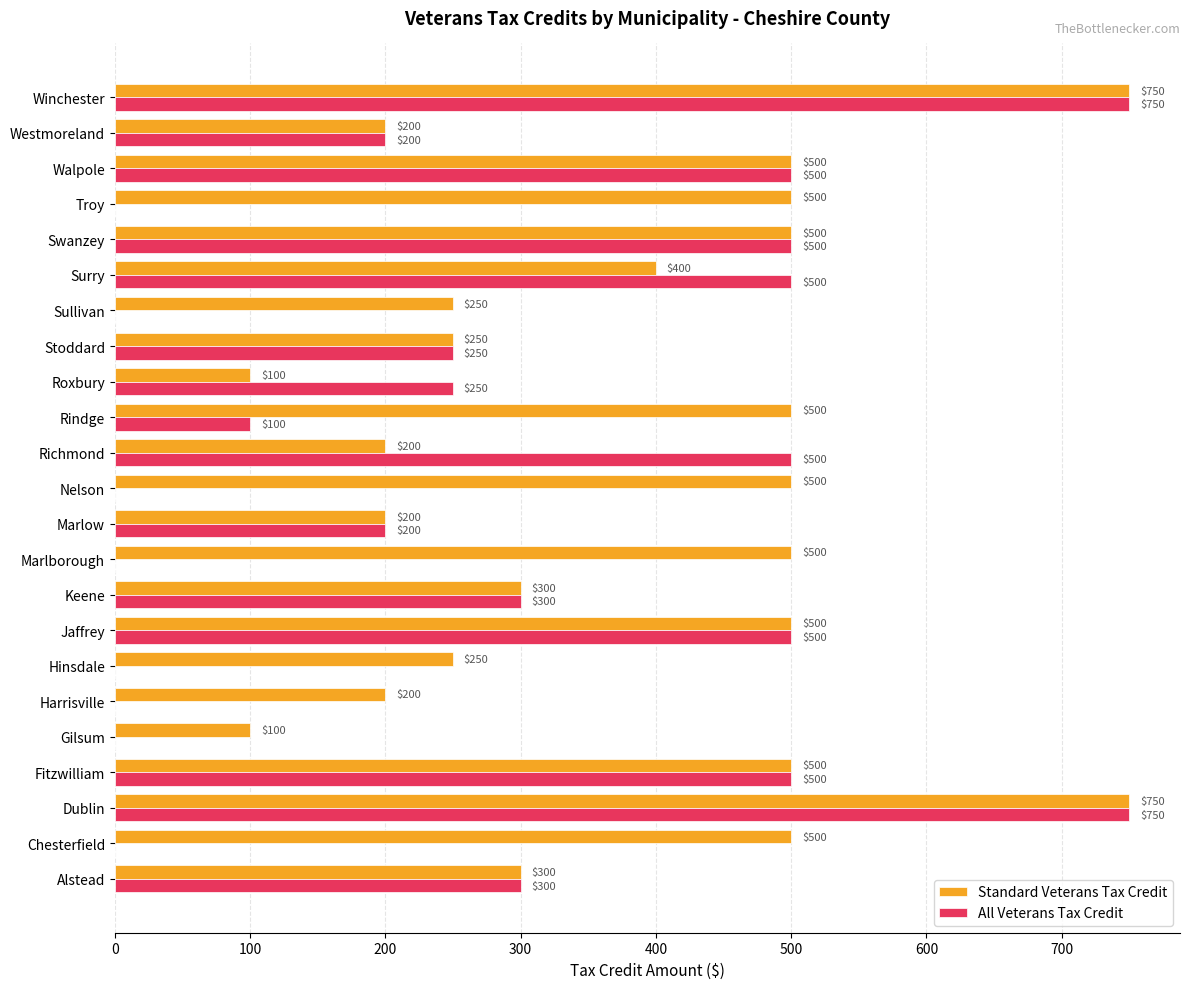

Which series has the largest total across all categories?

Standard Veterans Tax Credit